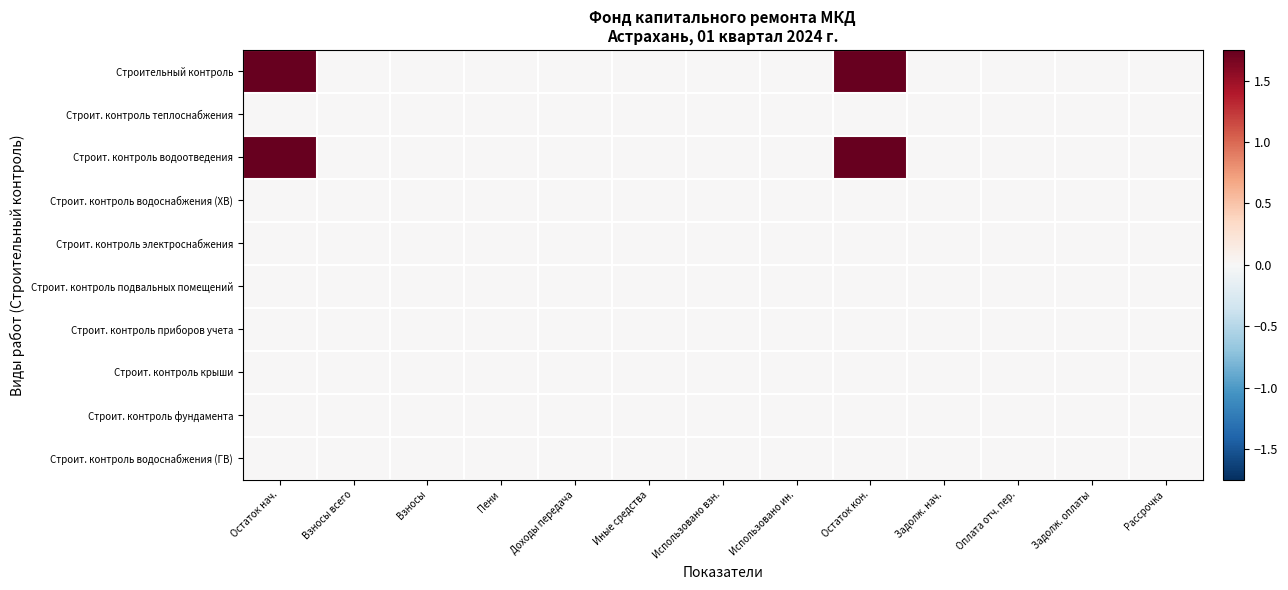

At Рассрочка, list the series in order from largest to smallest.

Строительный контроль, Строит. контроль теплоснабжения, Строит. контроль водоотведения, Строит. контроль водоснабжения (ХВ), Строит. контроль электроснабжения, Строит. контроль подвальных помещений, Строит. контроль приборов учета, Строит. контроль крыши, Строит. контроль фундамента, Строит. контроль водоснабжения (ГВ)